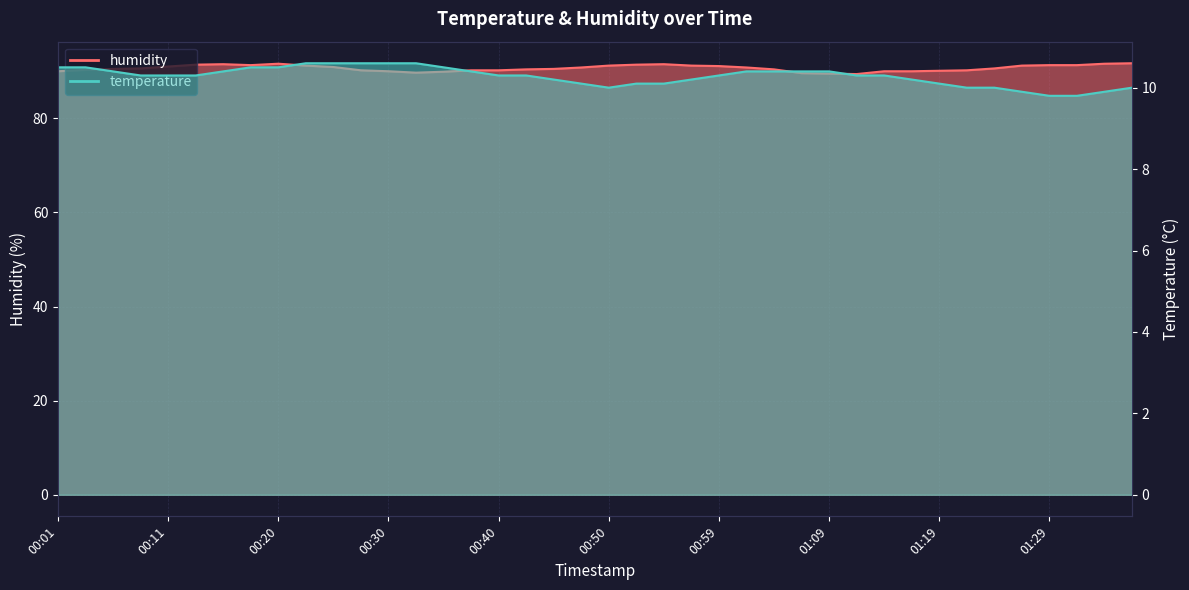

Rank the series by their average value, from highest to lowest.

humidity, temperature